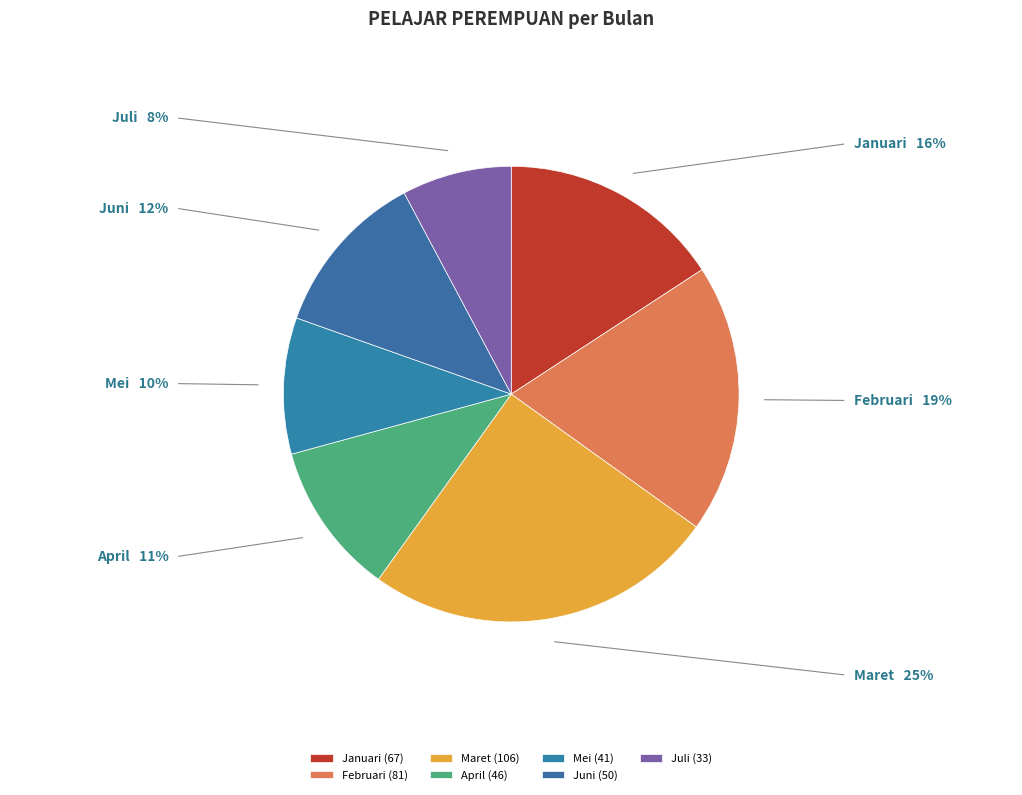

How many segments does this pie chart have?

7